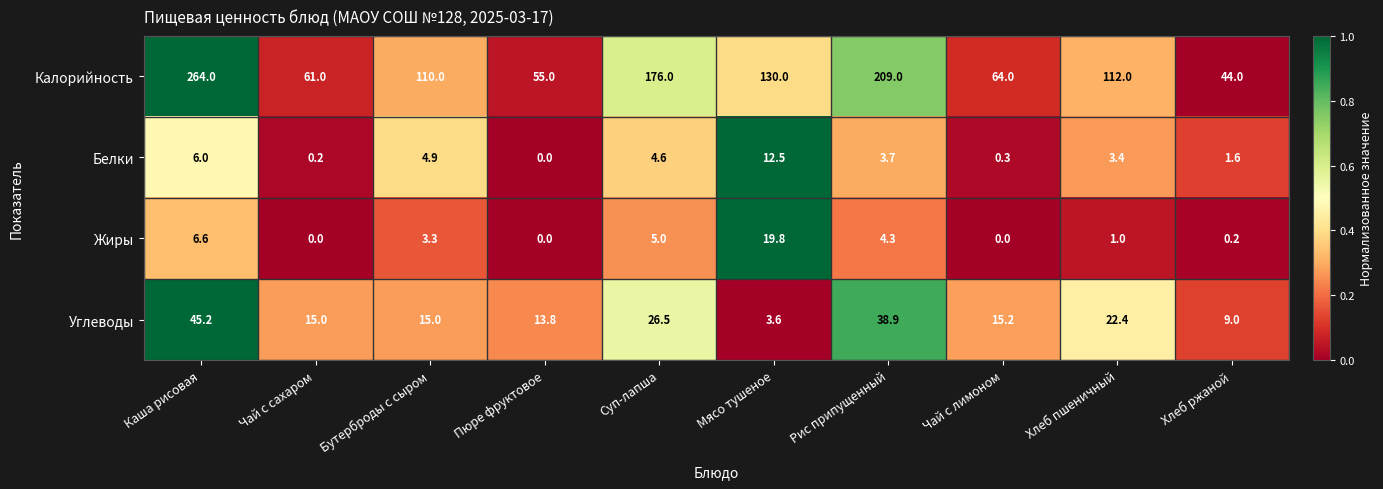

At which category does the chart reach its peak across all series?

Каша рисовая